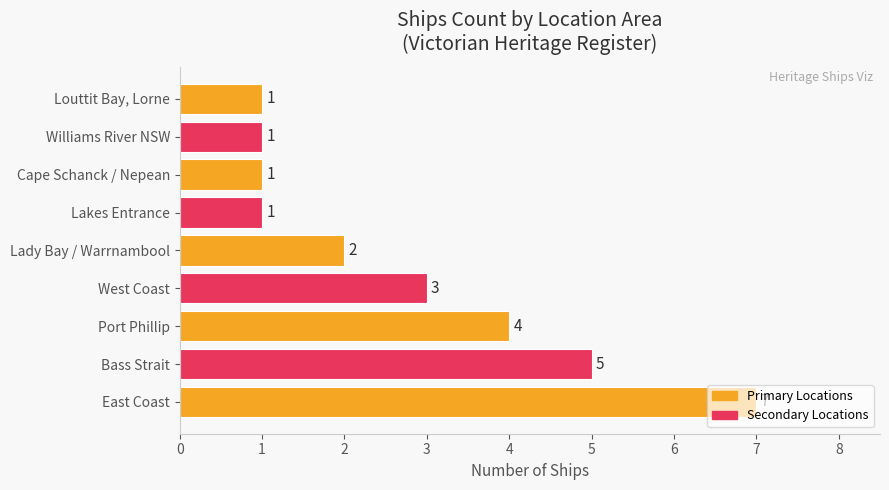

What is the difference between the maximum and minimum values?

6